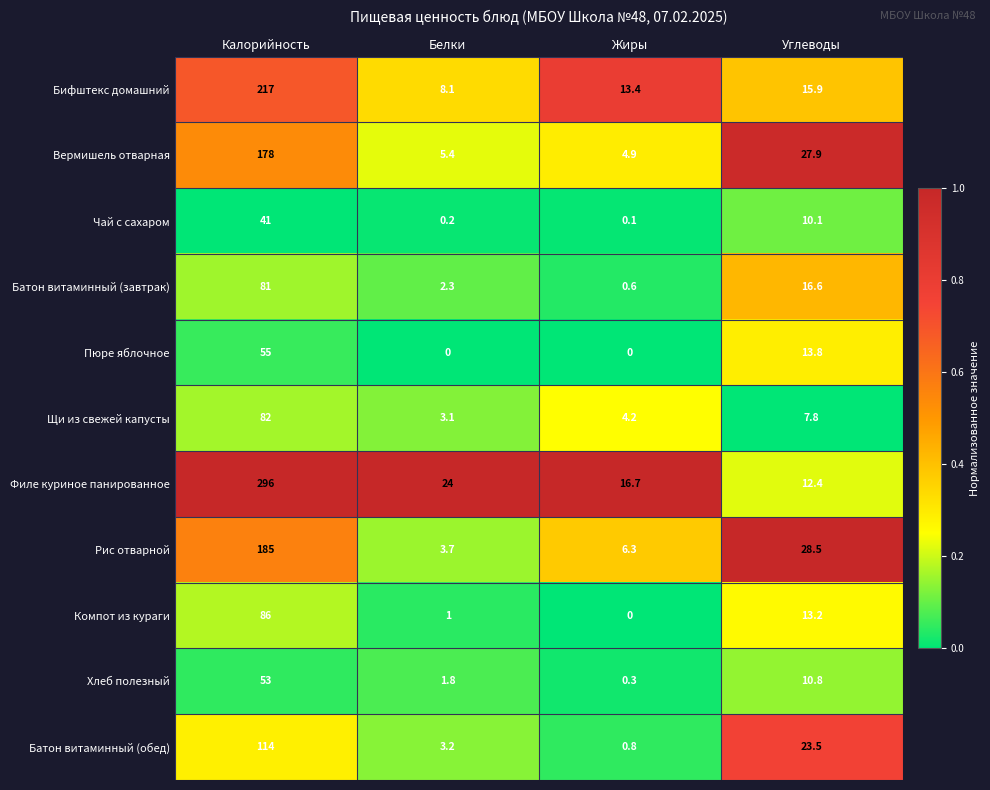

At which label does Щи из свежей капусты reach its peak?

Калорийность